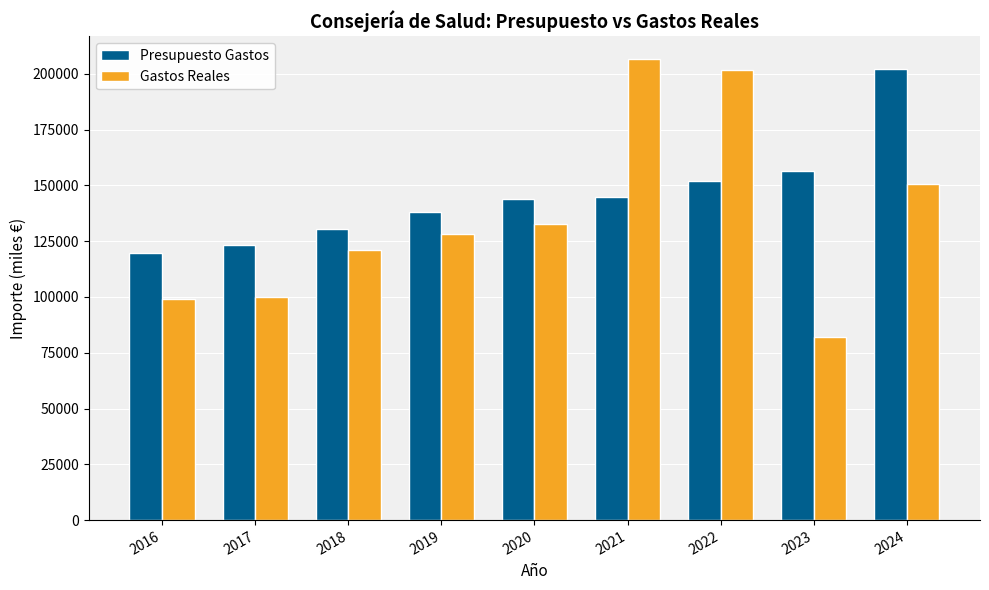

List the series in order of their peak value, highest first.

Gastos Reales, Presupuesto Gastos